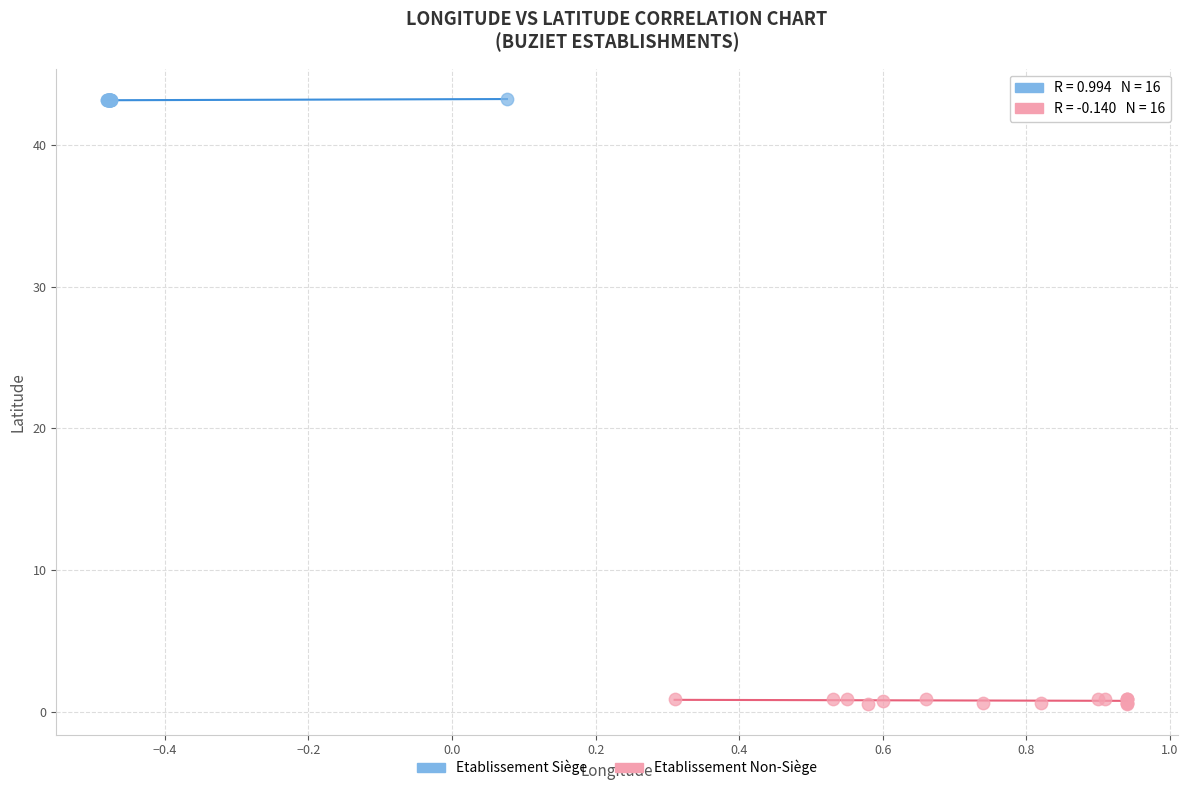

Which series reaches the maximum Y coordinate?

Etablissement Siège